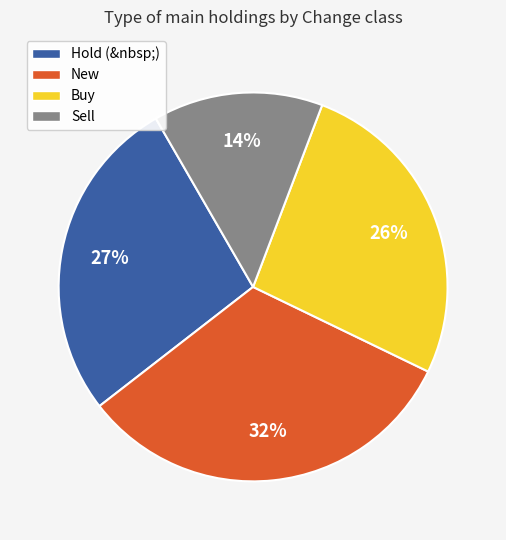

True or false: Buy accounts for 41% of the total.

False